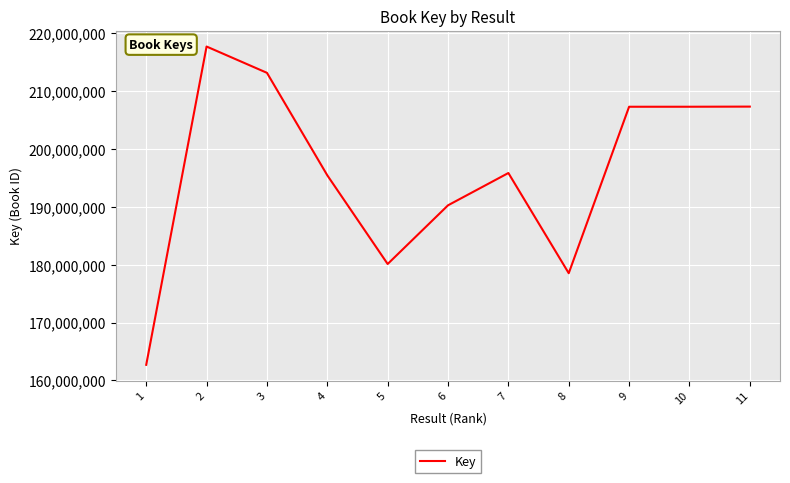

What is the difference between the values at 8 and 9?

28747268